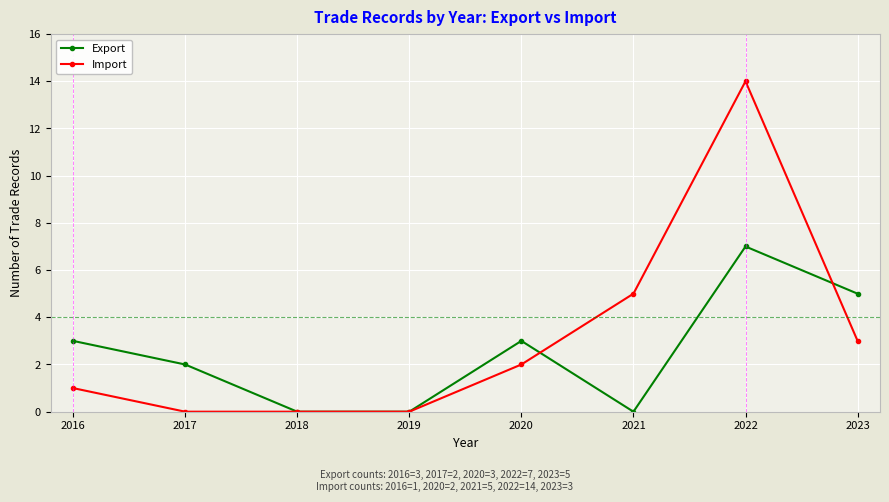

At which category is the sum across all series the highest?

2022